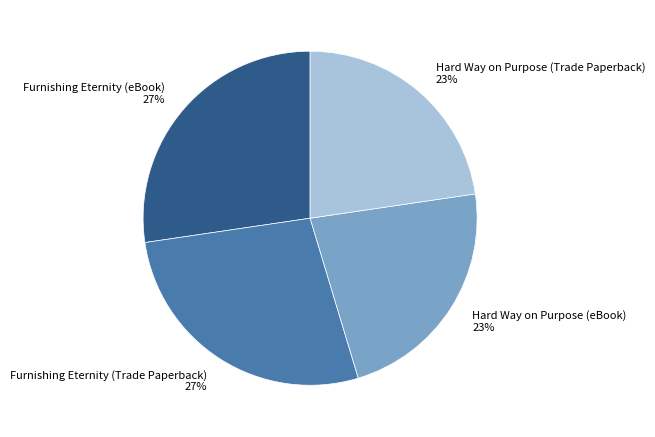

Is there a majority slice in this chart?

No